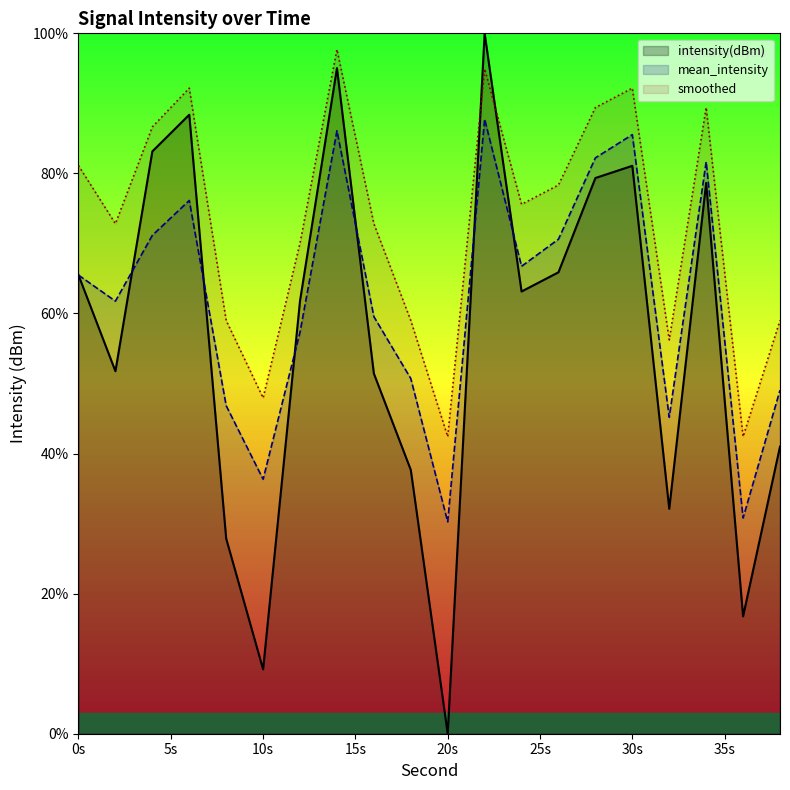

Rank the series by their average value, from lowest to highest.

intensity(dBm), mean_intensity, smoothed